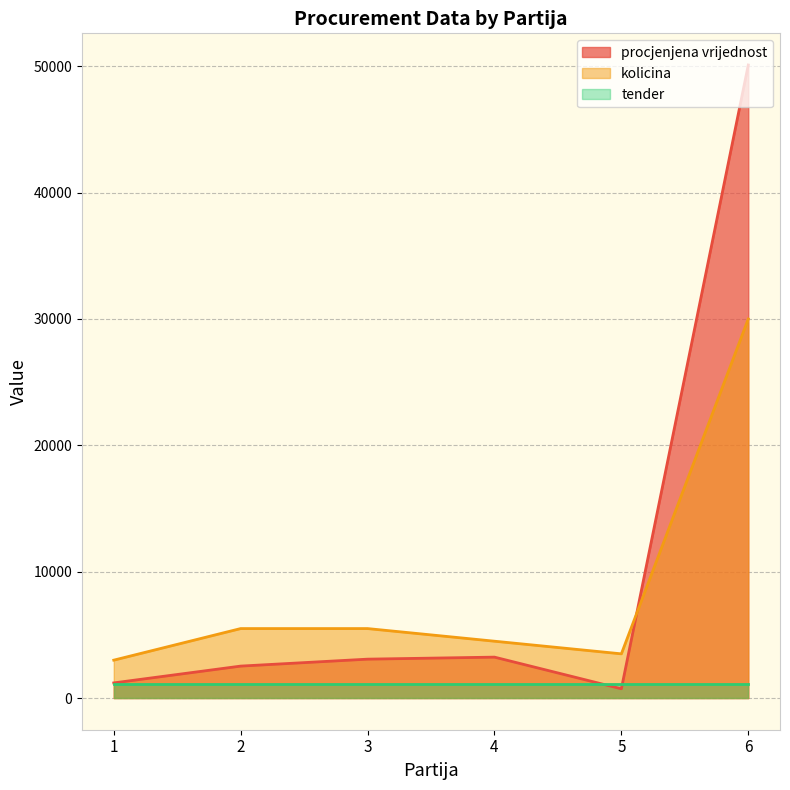

List the series in order of their overall mean, lowest first.

tender, kolicina, procjenjena vrijednost